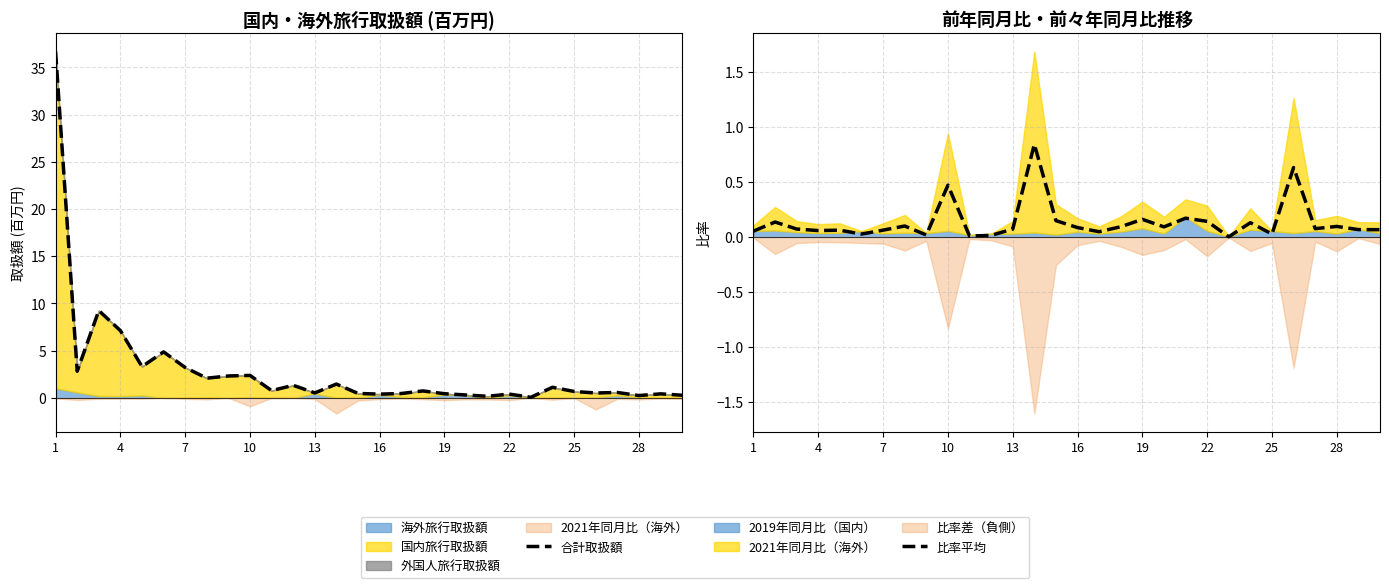

Which series has the largest range (max minus min)?

合計取扱額